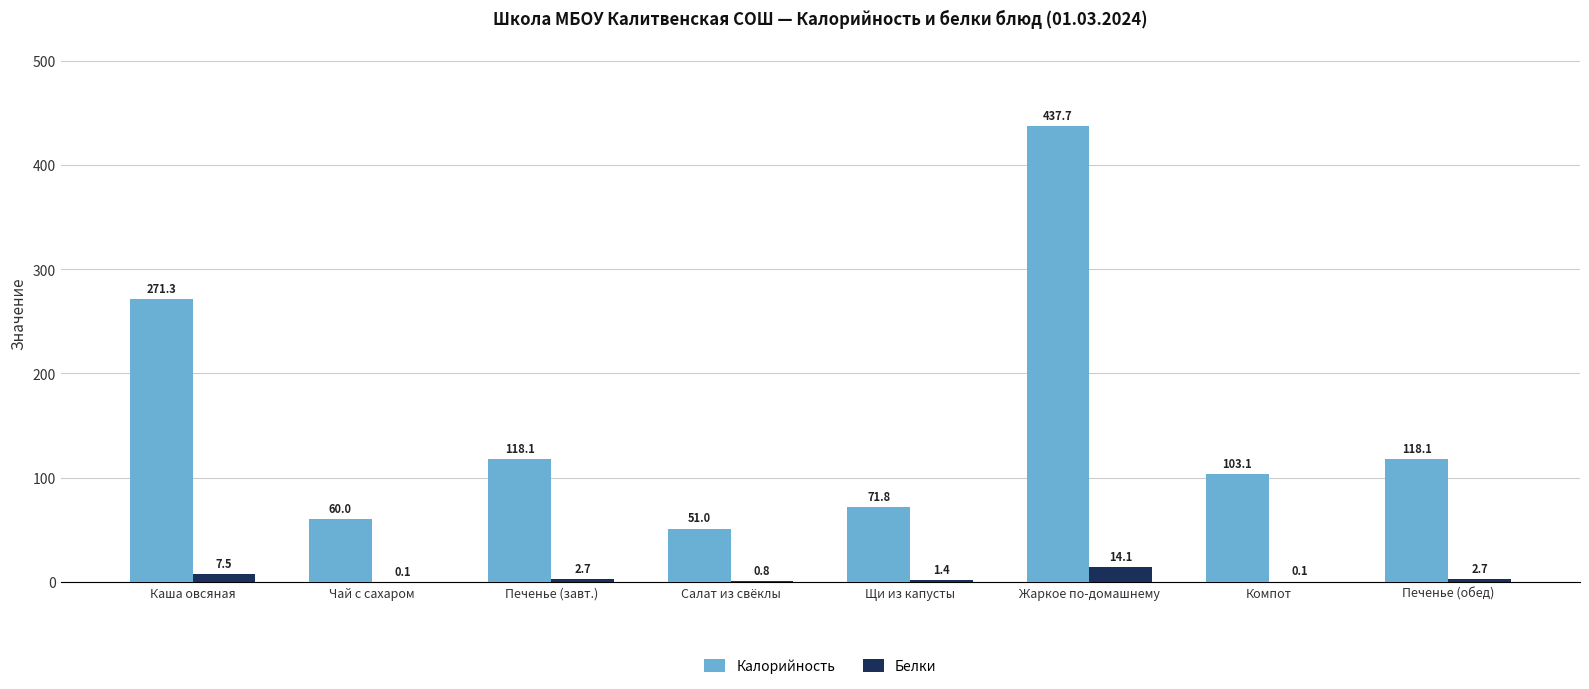

Which label corresponds to the largest value in the chart?

Жаркое по-домашнему